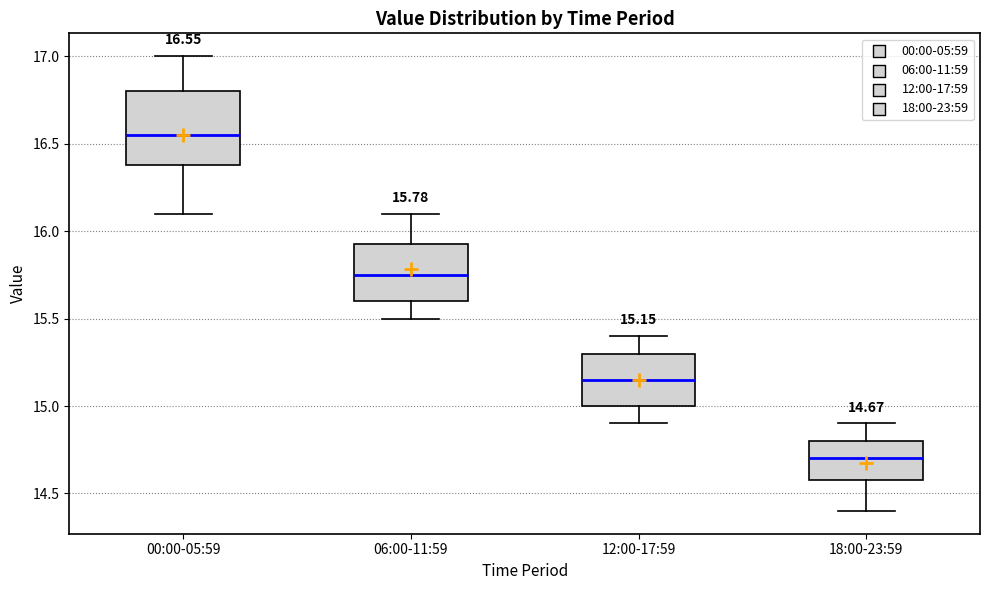

Which box has the lowest median line?

18:00-23:59